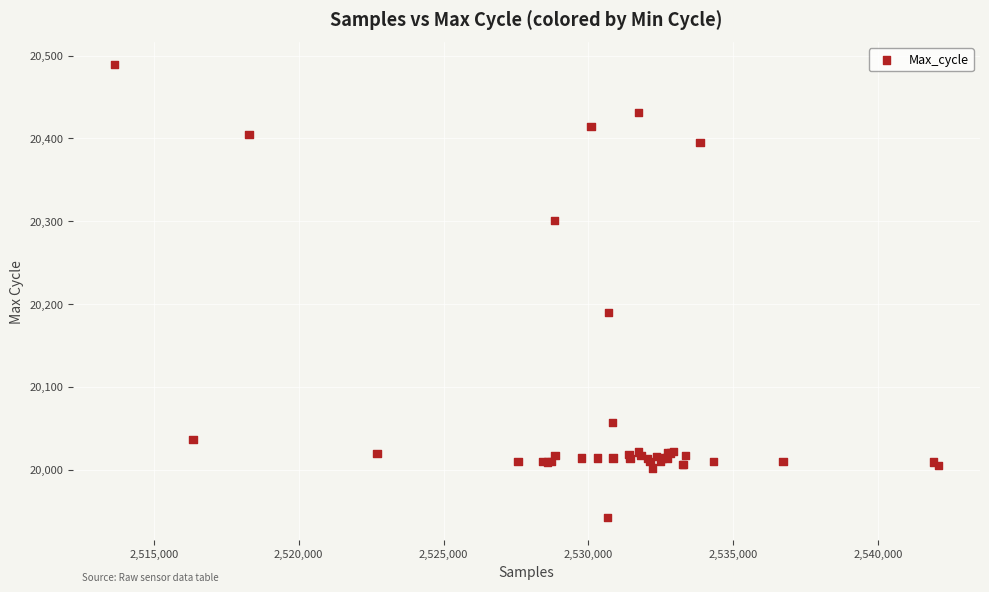

What Y value in the scatter plot is closest to 20215?

20190